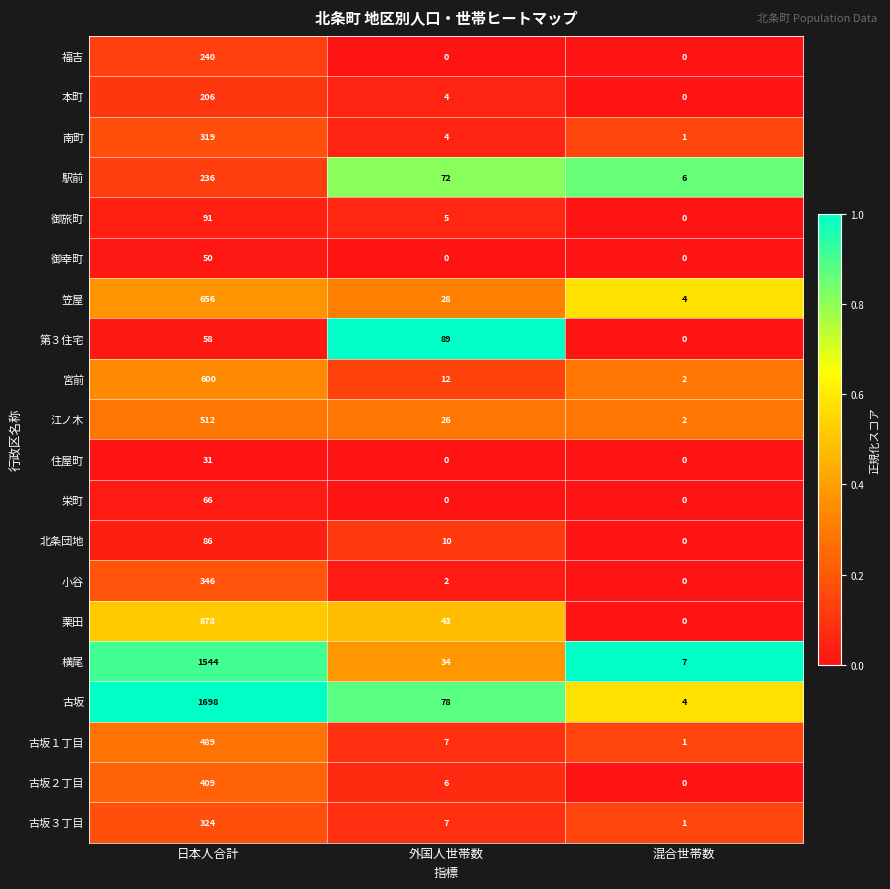

True or false: 駅前 has a value of 1 at 混合世帯数.

False